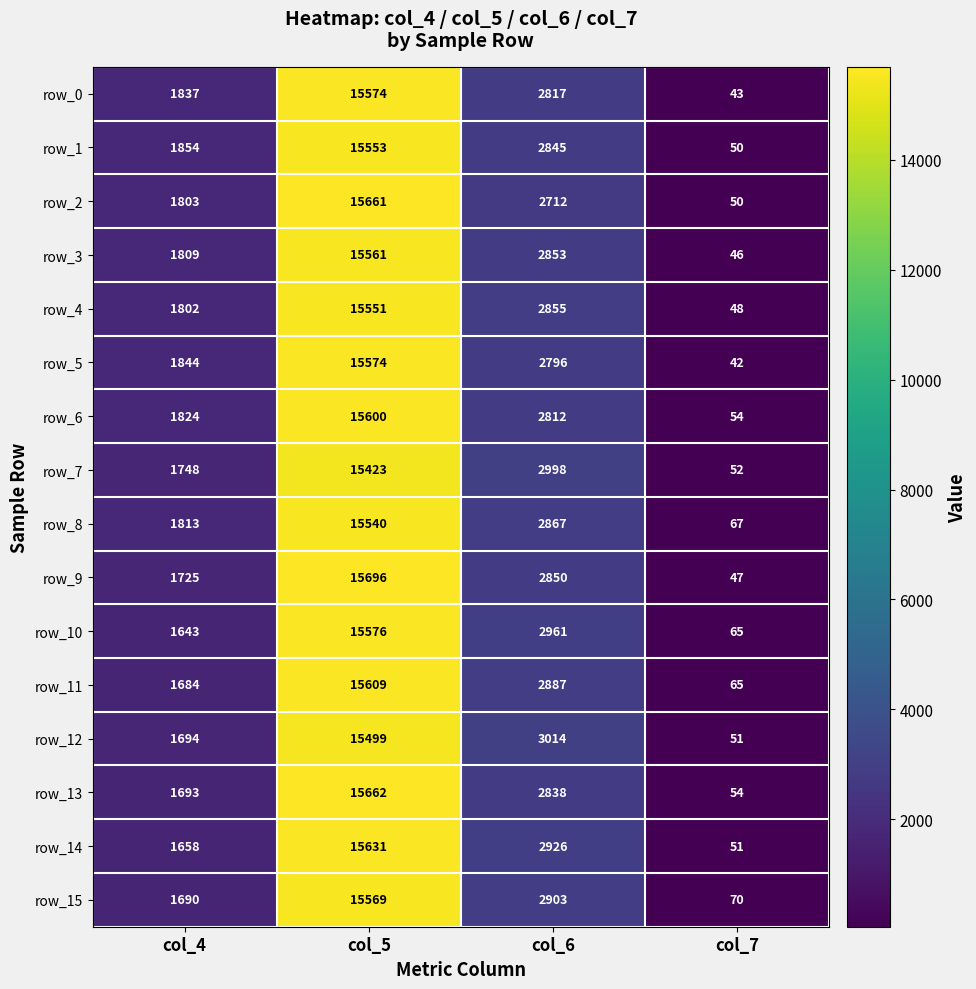

What is the spread (max minus min) of values at col_6?

302